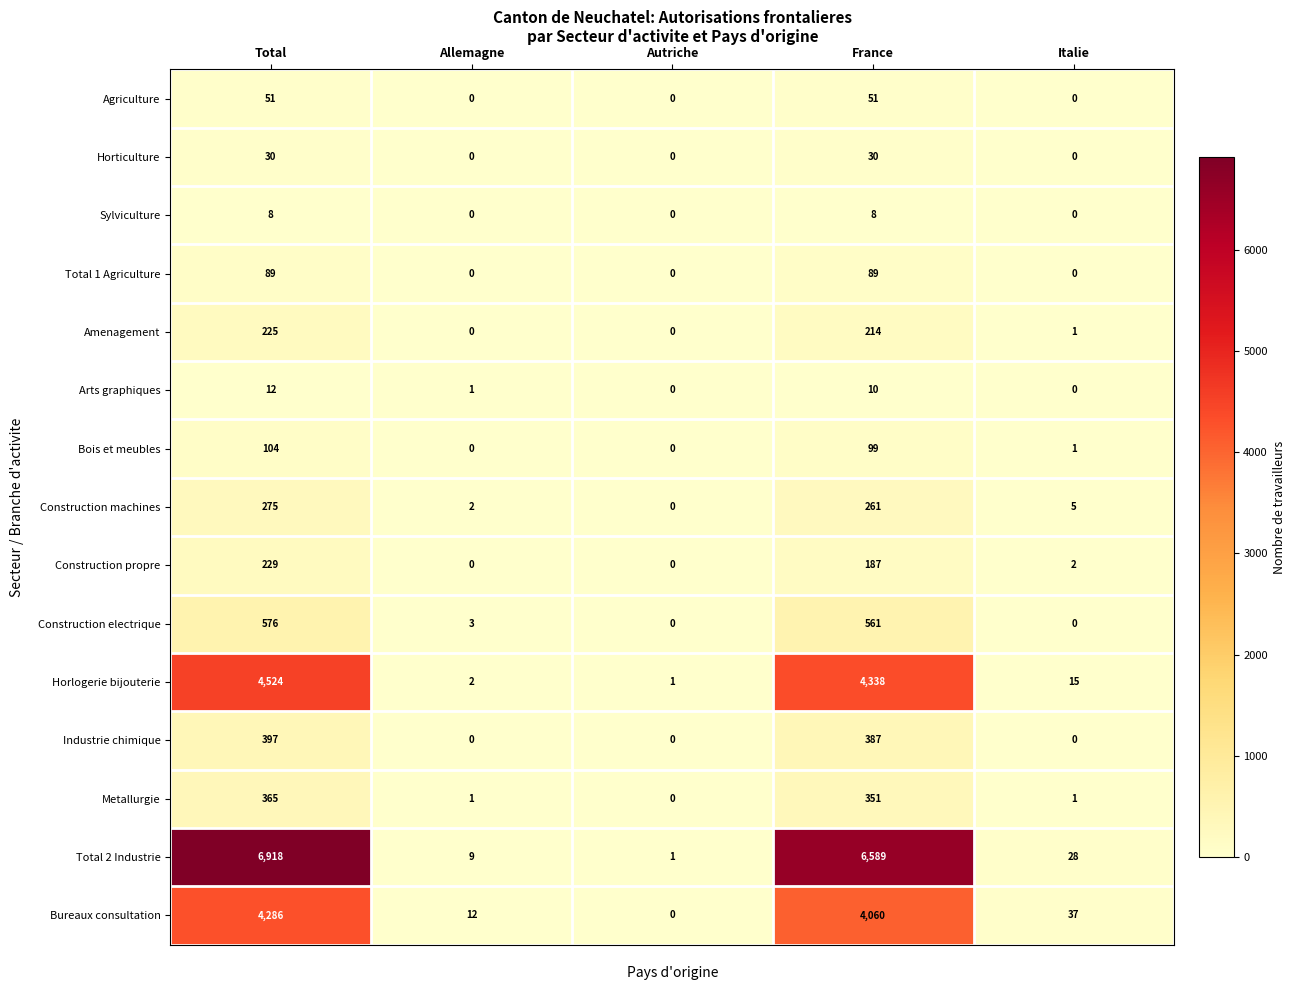

What is the sum of the Horlogerie bijouterie values at Autriche and Italie?

16